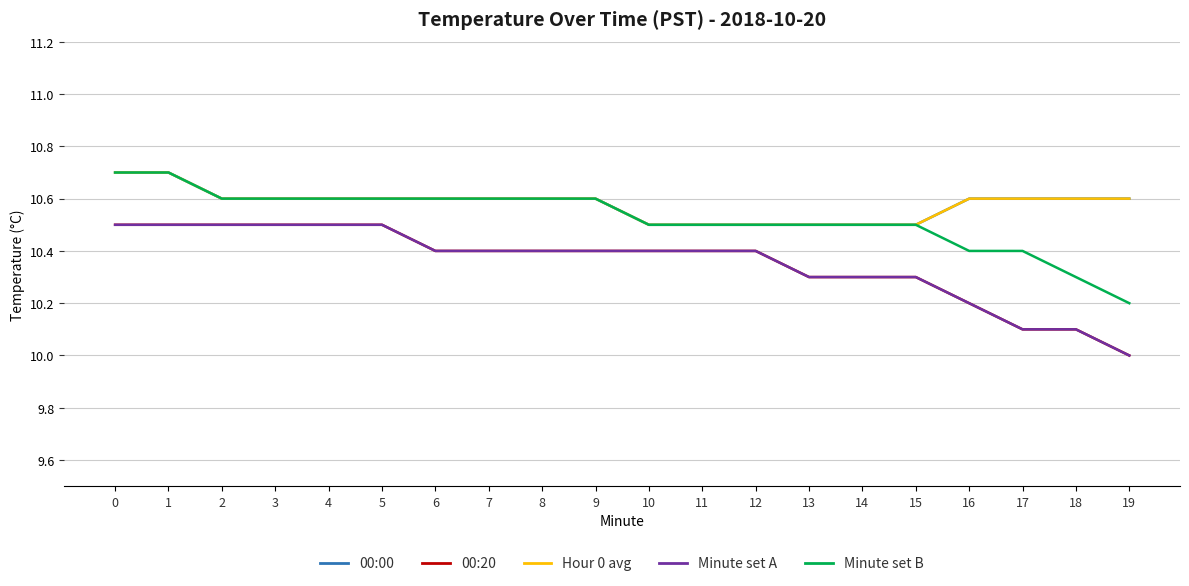

Does the chart have visible grid lines?

Yes